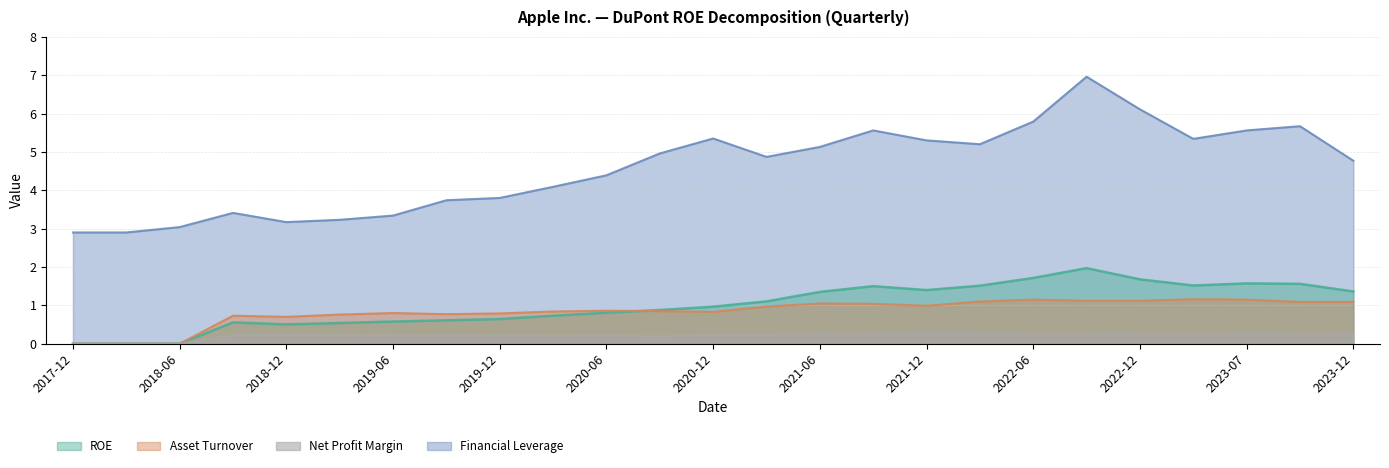

Reading left to right, extract all data points from this chart.

ROE: 0.0	0.0	0.0	0.6	0.5	0.5	0.6	0.6	0.6	0.7	0.8	0.9	1.0	1.1	1.4	1.5	1.4	1.5	1.7	2.0	1.7	1.5	1.6	1.6	1.4
Net Profit Margin: 0.0	0.0	0.0	0.2	0.2	0.2	0.2	0.2	0.2	0.2	0.2	0.2	0.2	0.2	0.2	0.3	0.3	0.3	0.3	0.3	0.2	0.2	0.2	0.3	0.3
Asset Turnover: 0.0	0.0	0.0	0.7	0.7	0.8	0.8	0.8	0.8	0.8	0.9	0.8	0.8	1.0	1.1	1.0	1.0	1.1	1.1	1.1	1.1	1.2	1.1	1.1	1.1
Financial Leverage: 2.9	2.9	3.0	3.4	3.2	3.2	3.3	3.7	3.8	4.1	4.4	5.0	5.3	4.9	5.1	5.6	5.3	5.2	5.8	7.0	6.1	5.3	5.6	5.7	4.8